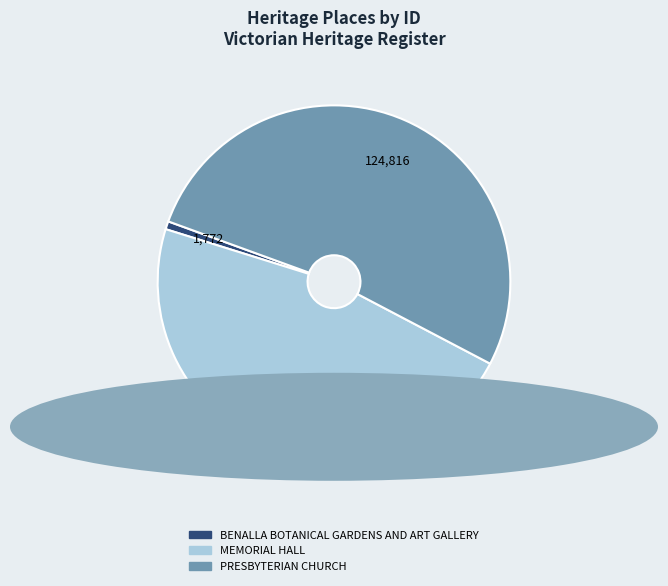

What is the largest slice in the pie chart?

PRESBYTERIAN CHURCH